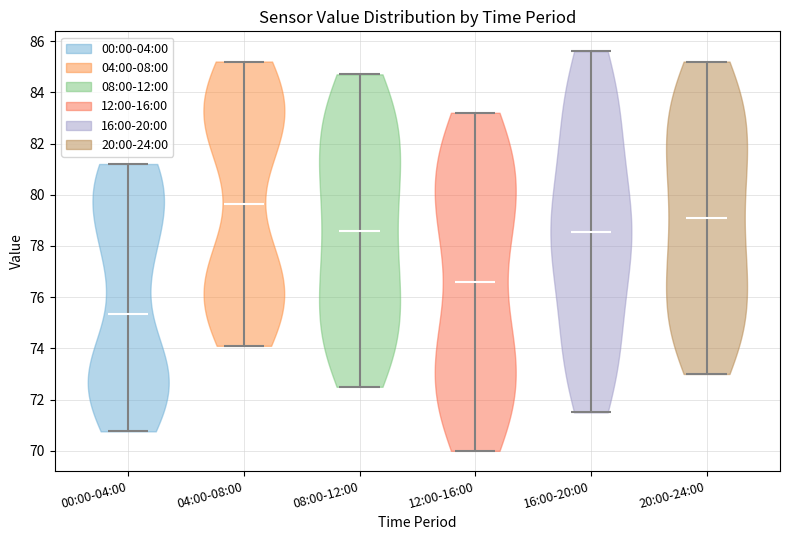

Which violin has the highest median line?

04:00-08:00